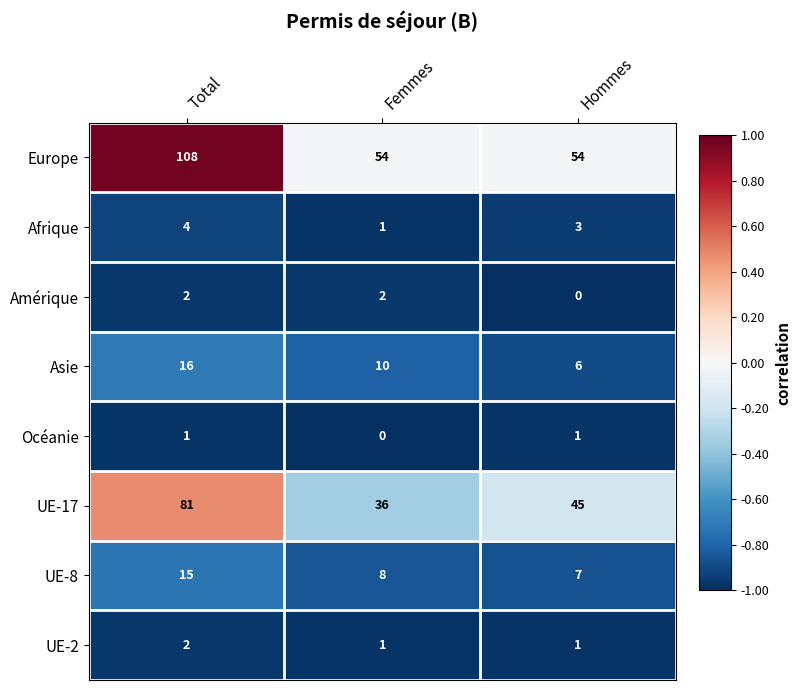

Where is Asie nearest to the value 11?

Femmes